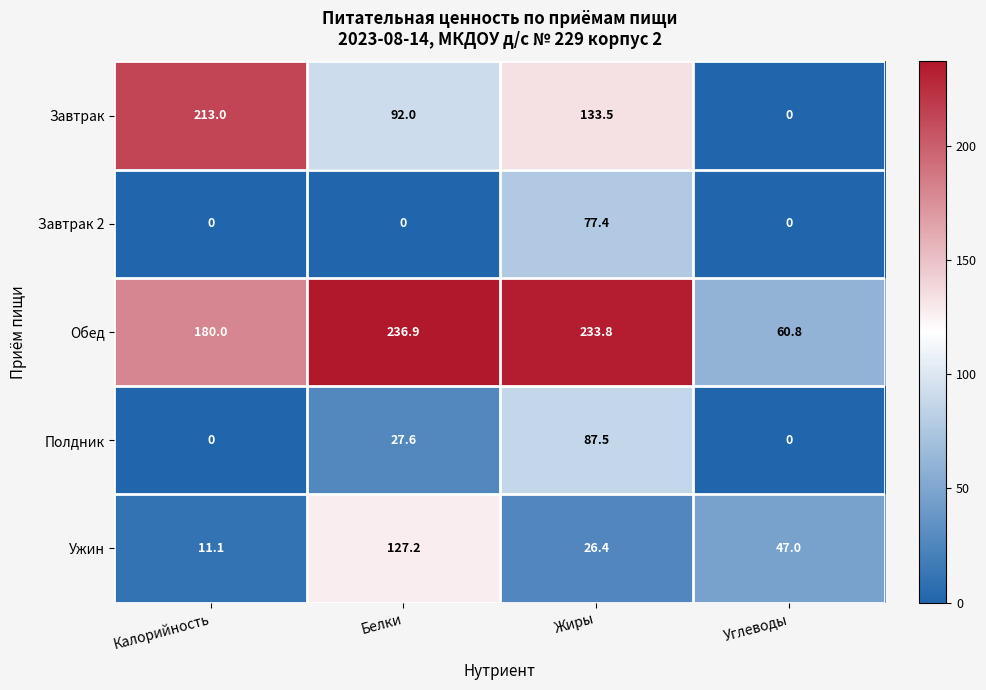

What is the difference between the Ужин values at Углеводы and Жиры?

20.6